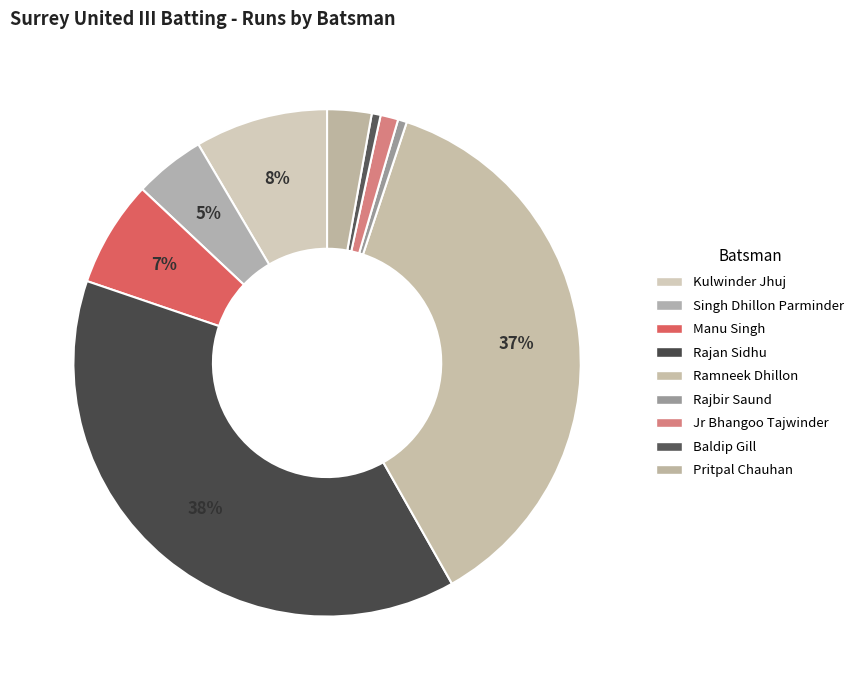

Which slice is the largest?

Rajan Sidhu